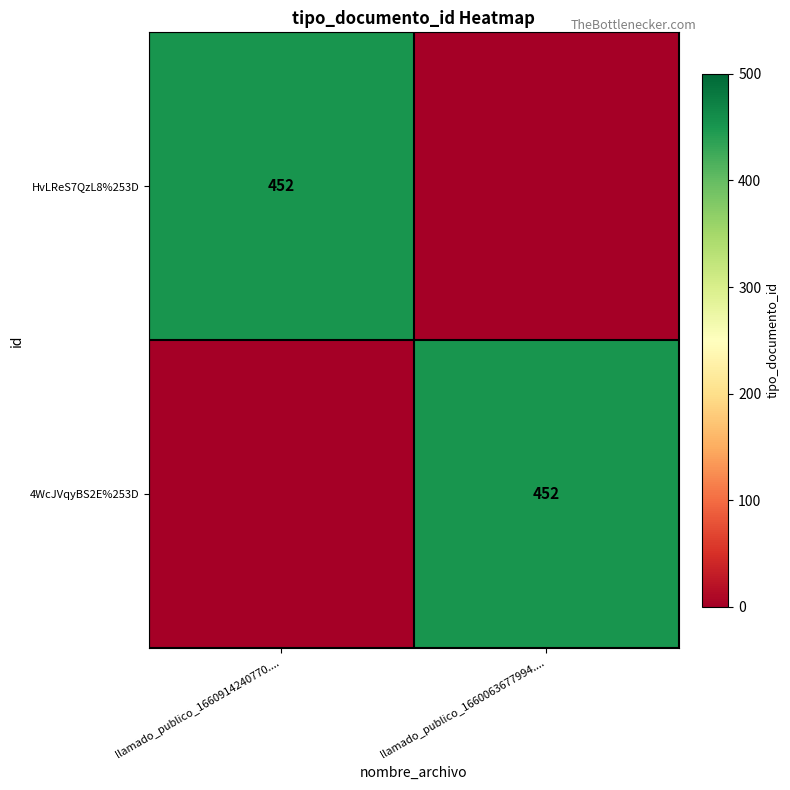

The value of HvLReS7QzL8%253D at llamado_publico_1660914240770.... is 452. True or false?

True